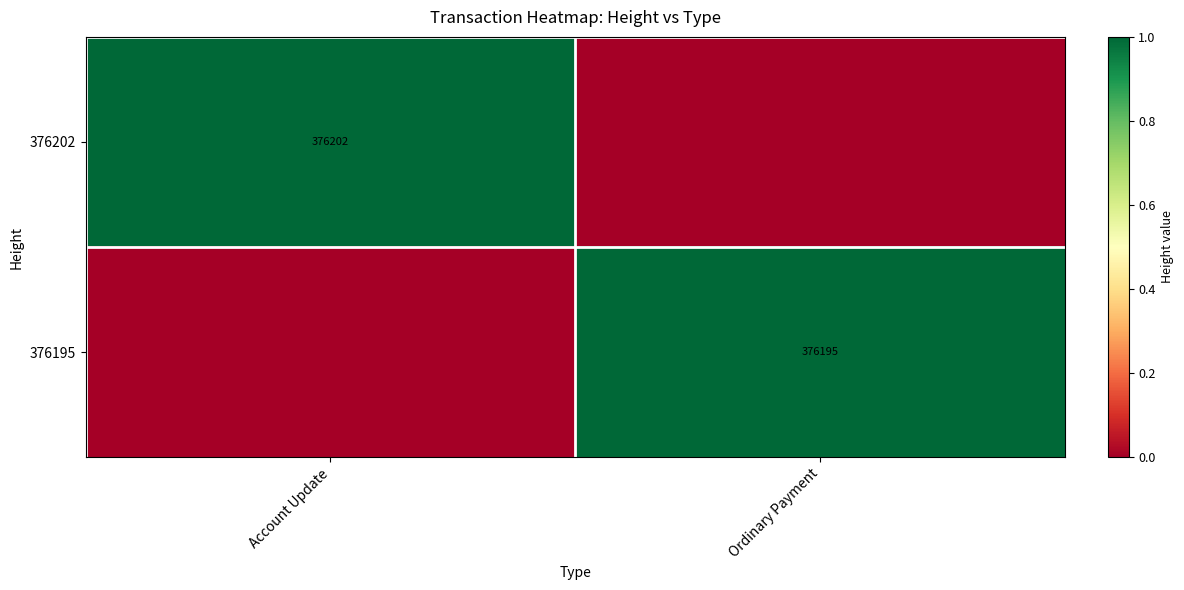

True or false: 376195 has a value of 225352 at Ordinary Payment.

False